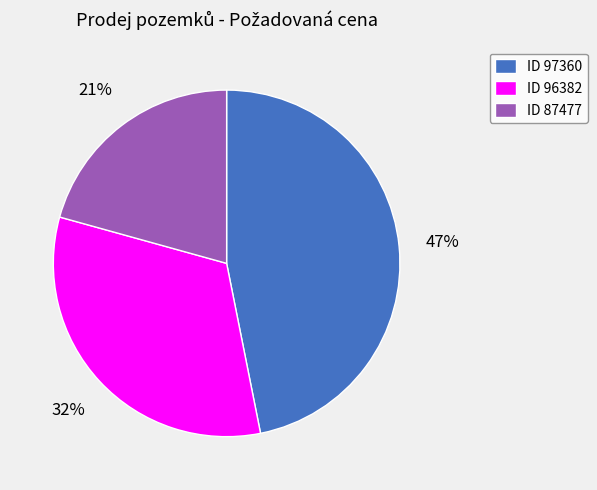

True or false: ID 96382 accounts for 44% of the total.

False